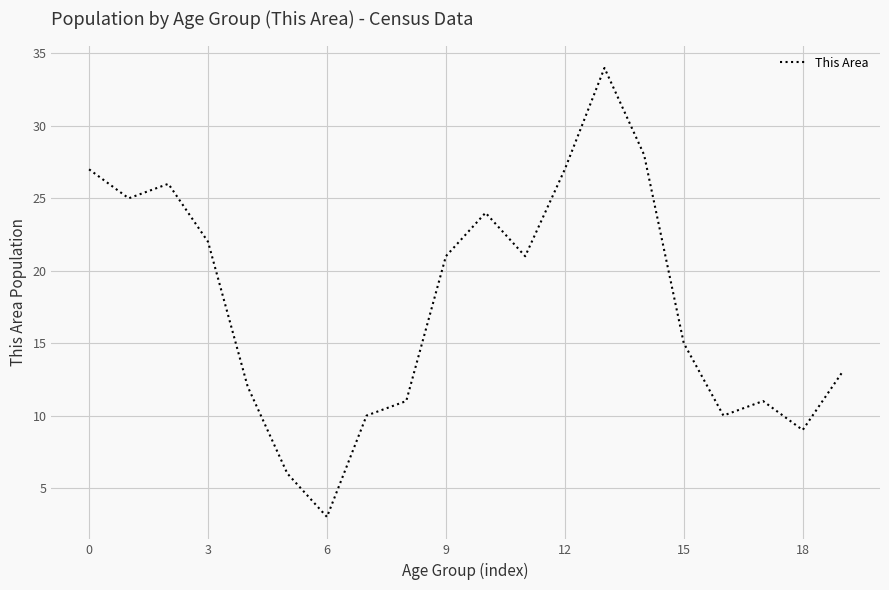

How many categories are shown in the chart?

20